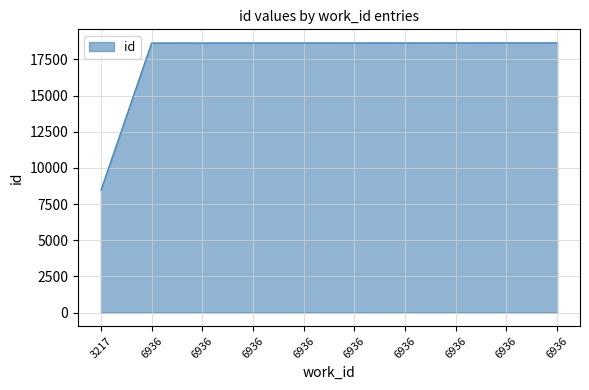

Count the number of data series in this chart.

1